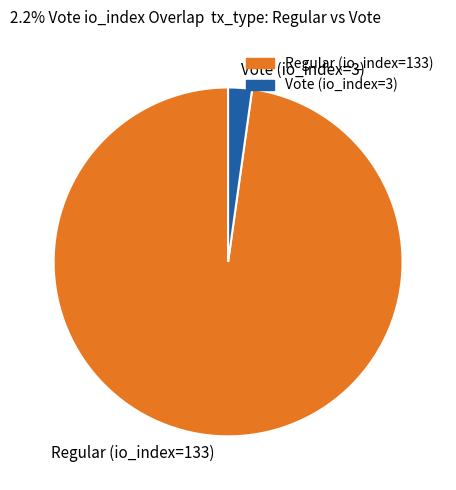

Count the number of slices in the pie.

2